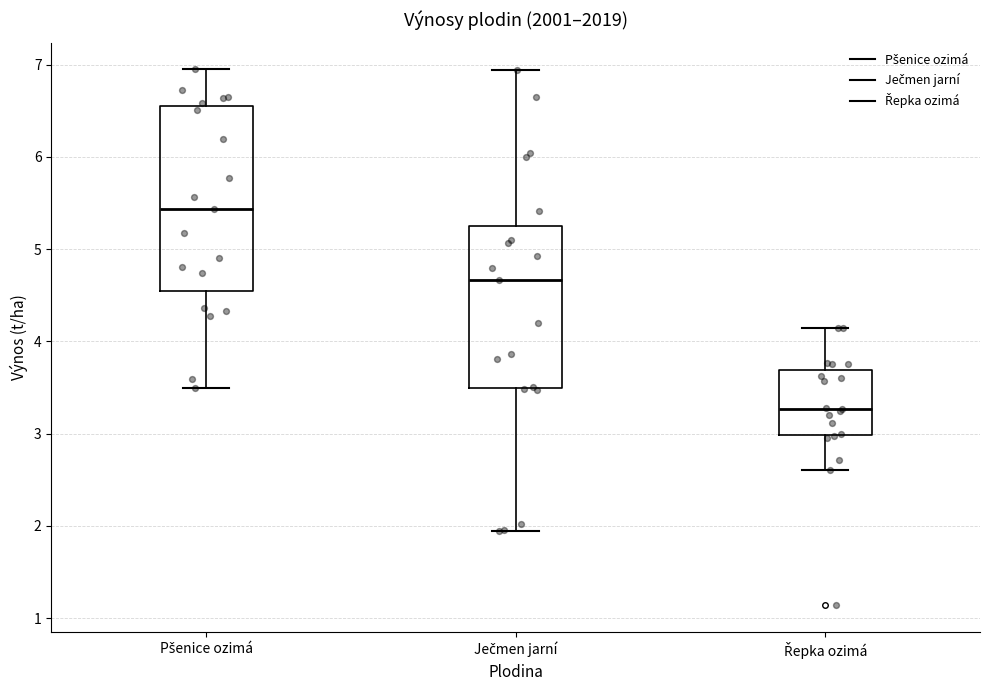

Reading left to right, read every box against the y-axis: the position of its median line, the range the box covers, and the ends of its whiskers. The values are not printed on the chart, so give them approximately, as read against the axis.

Pšenice ozimá: median 5.4, box 4.6 to 6.6, whiskers 3.5 to 7.0
Ječmen jarní: median 4.7, box 3.5 to 5.3, whiskers 1.9 to 6.9
Řepka ozimá: median 3.3, box 3.0 to 3.7, whiskers 2.6 to 4.2